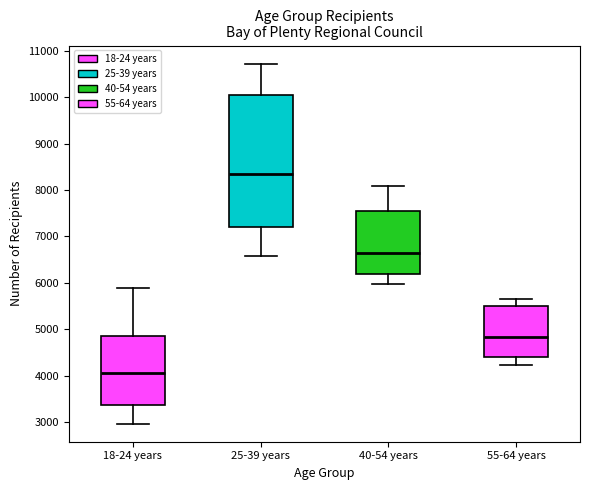

Reading left to right, transcribe this box plot: for each box, give where its median line is, the range the box spans, and where its two whiskers end, as read against the y-axis. The values are not printed on the chart, so give them approximately, as read against the axis.

18-24 years: median 4100, box 3400 to 4900, whiskers 3000 to 5900
25-39 years: median 8400, box 7200 to 10000, whiskers 6600 to 10700
40-54 years: median 6700, box 6200 to 7500, whiskers 6000 to 8100
55-64 years: median 4800, box 4400 to 5500, whiskers 4200 to 5700